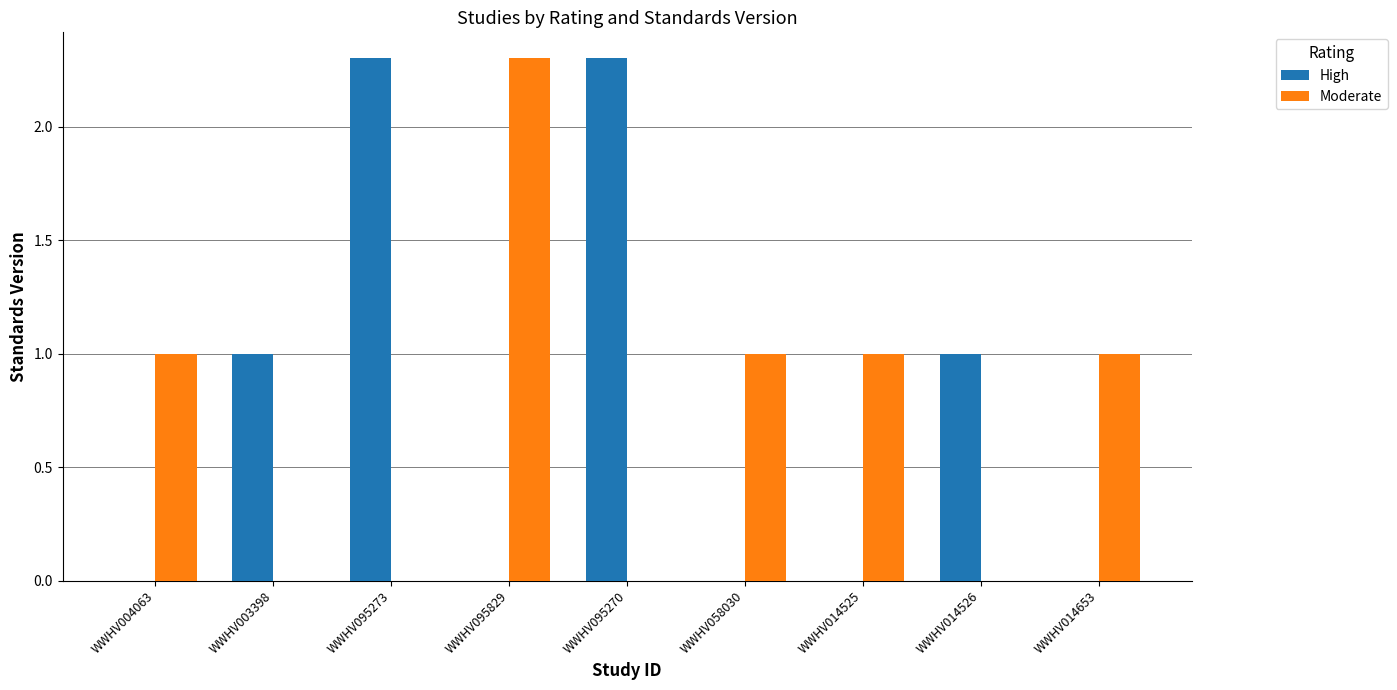

What is the greatest value displayed?

2.3